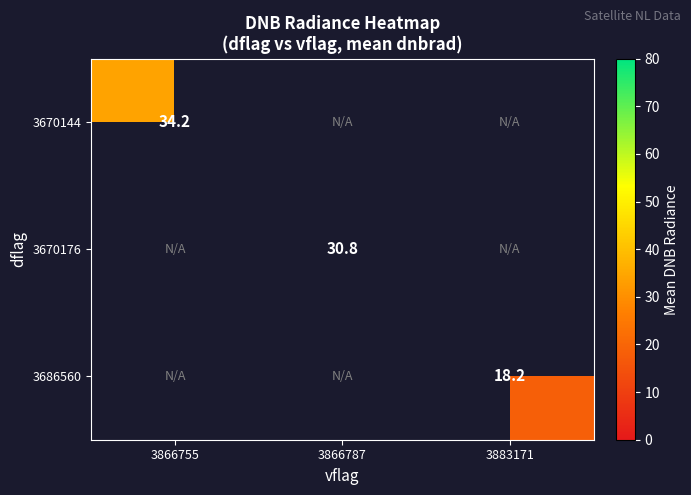

Which has a higher value, 3866787 or 3866755?

3866755